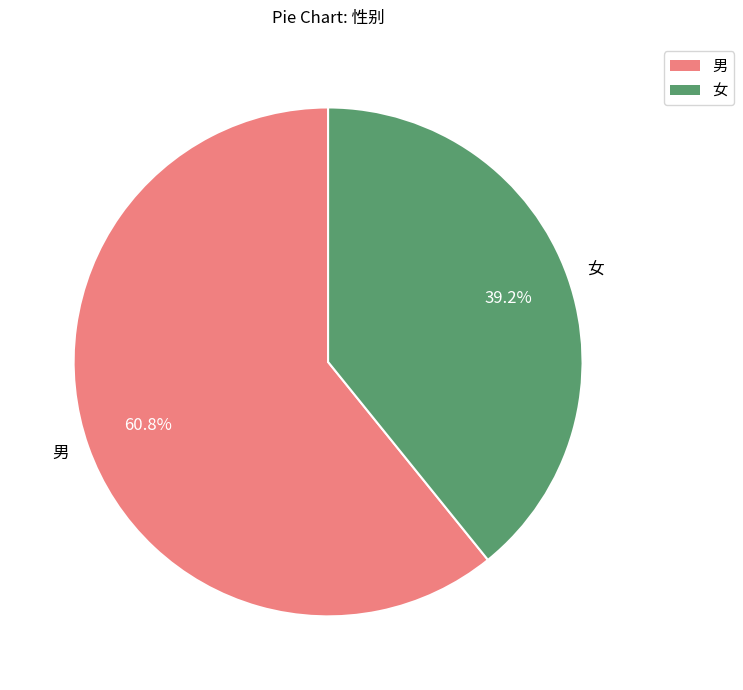

What percentage is the 女 slice, to the nearest percent?

39%